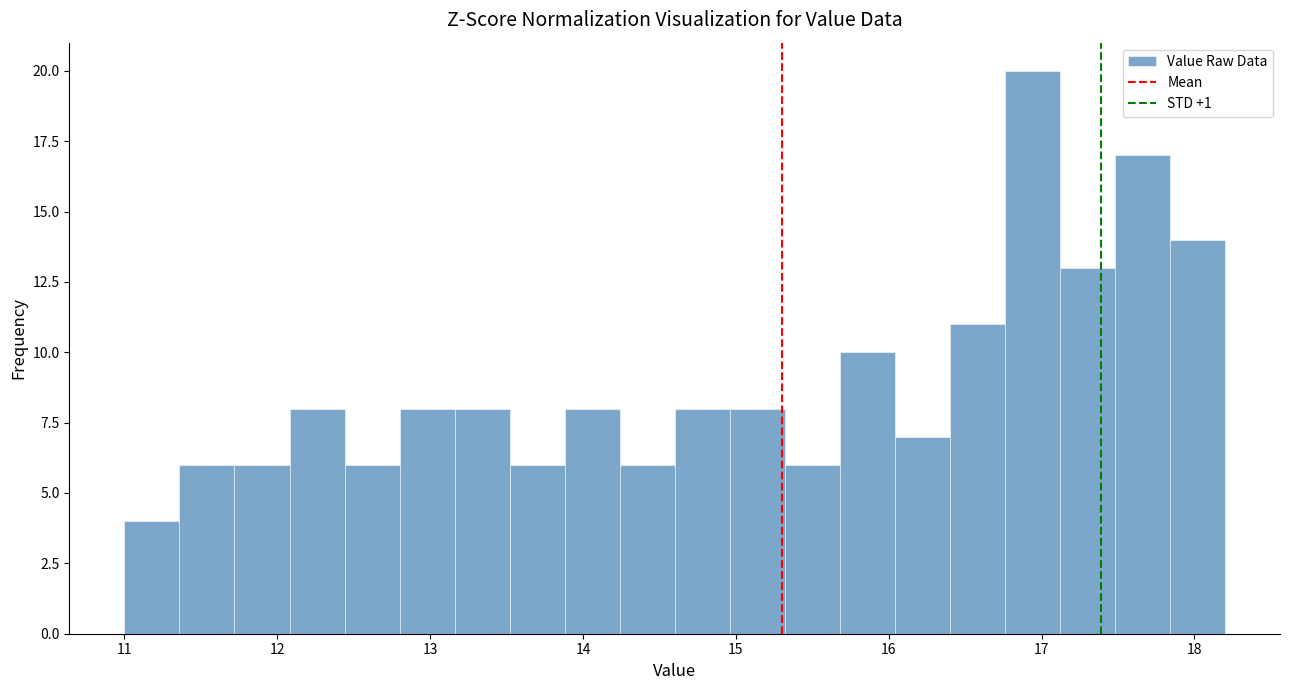

Around what value on the x-axis is the tallest bar? Give the approximate position of its centre, as read against the axis.

16.9